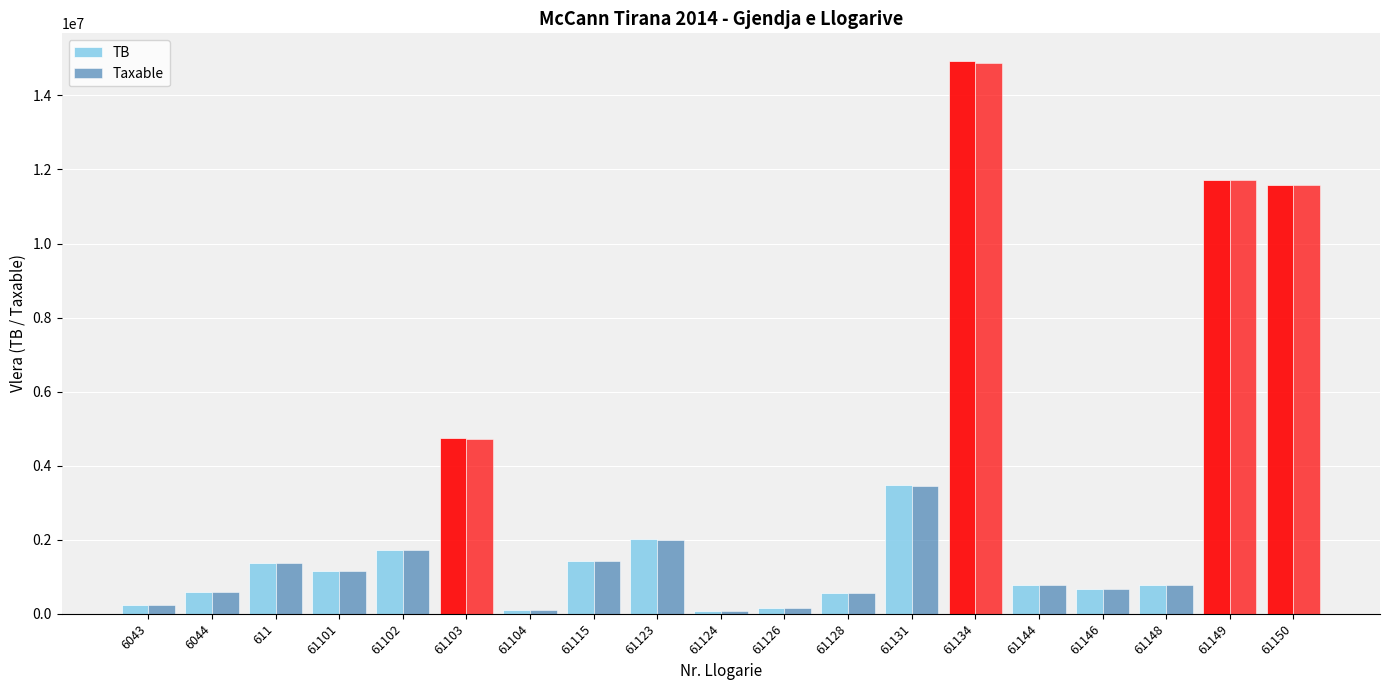

How many bars are there in total?

38